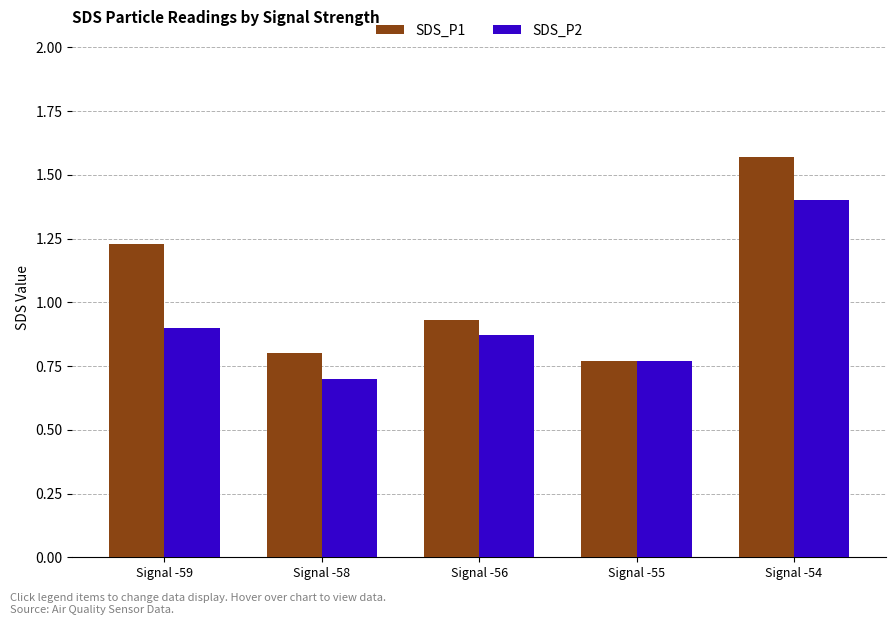

Which series has the largest range (max minus min)?

SDS_P1